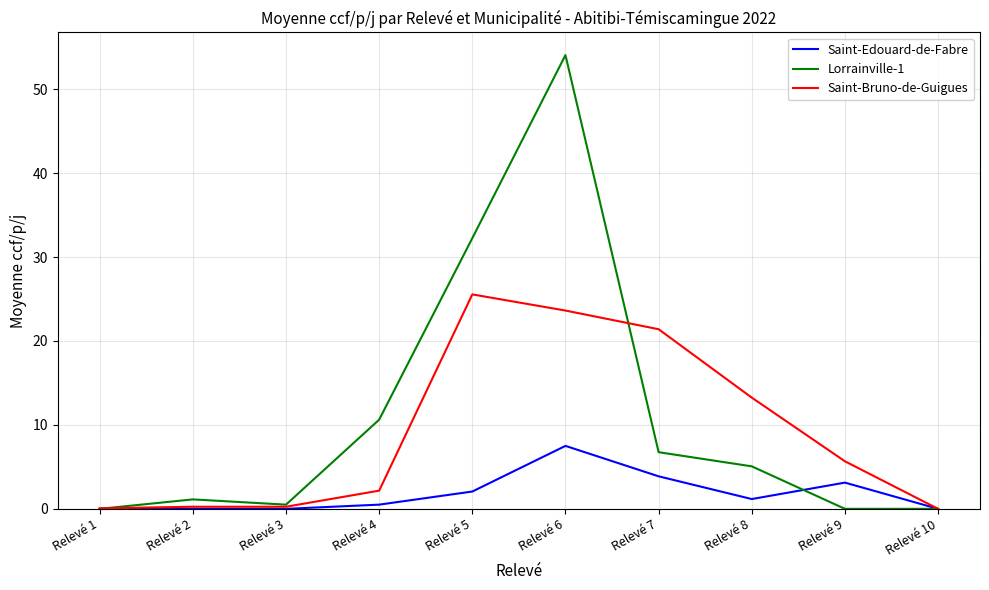

Where is Saint-Bruno-de-Guigues nearest to the value 12?

Relevé 8